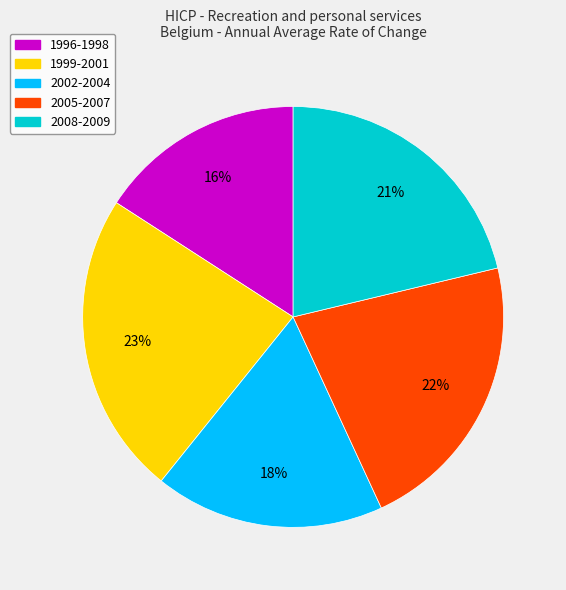

To the nearest percent, what is the difference between the largest and smallest slice percentages?

7%